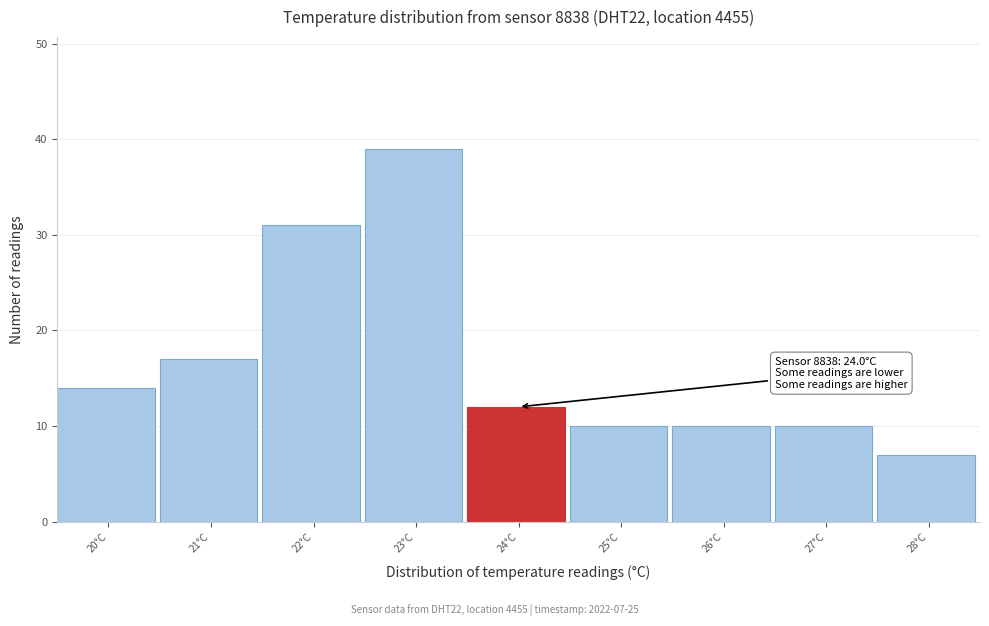

Reading left to right, what are all the values shown in this chart?

20°C=14	21°C=17	22°C=31	23°C=39	24°C=12	25°C=10	26°C=10	27°C=10	28°C=7